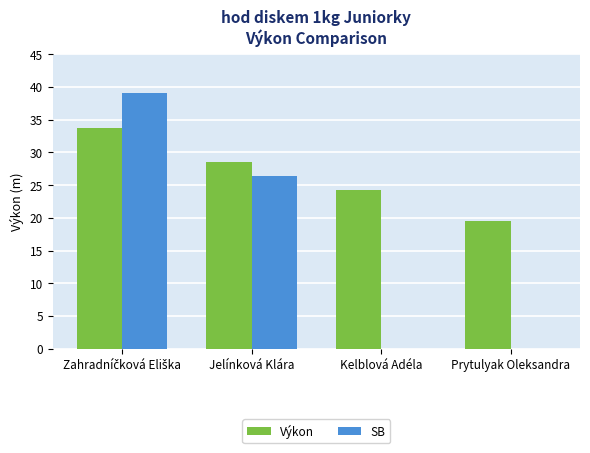

True or false: SB has a value of 0.0 at Prytulyak Oleksandra.

True